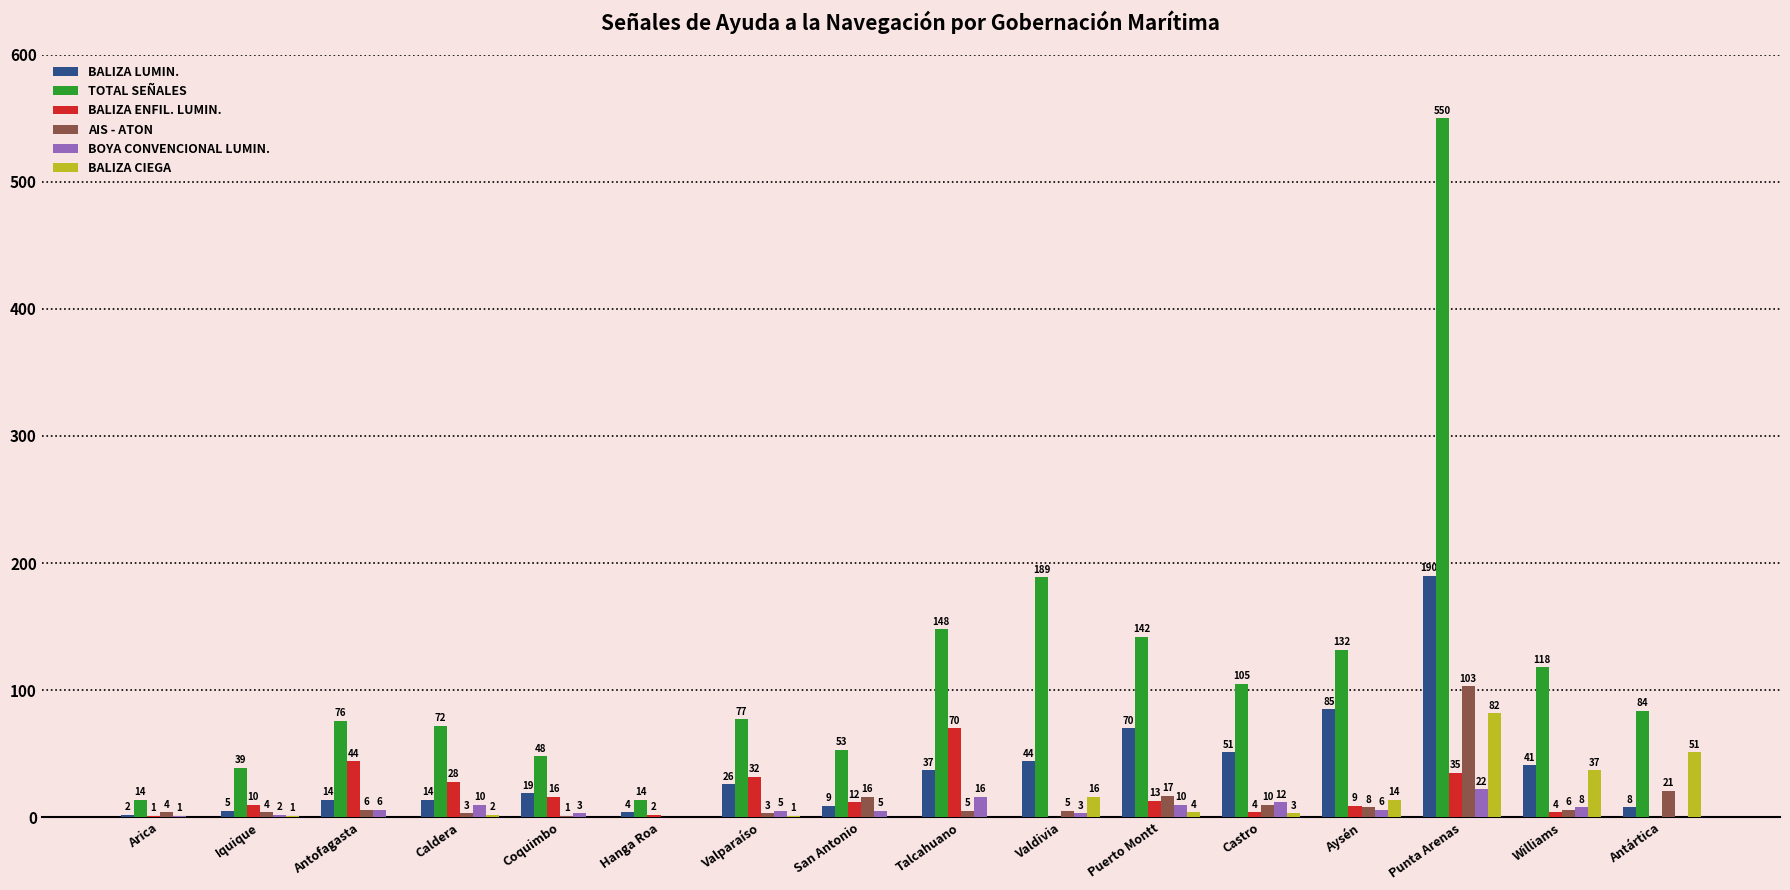

At which category is the sum across all series the highest?

Punta Arenas